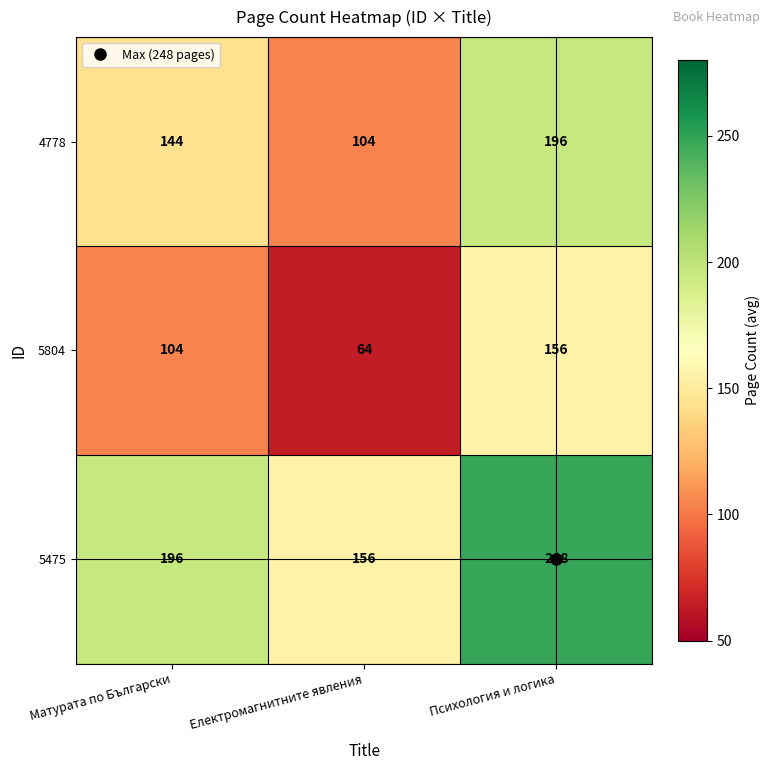

True or false: 5804 has a value of 104 at Матурата по Български.

True